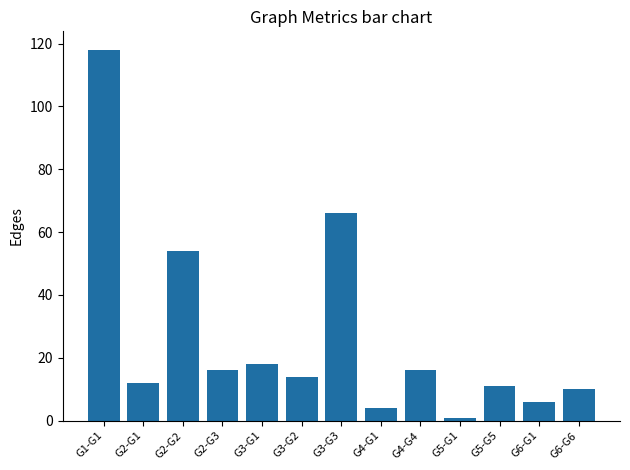

Reading right to left, what are all the values shown in this chart?

G6-G6=10	G6-G1=6	G5-G5=11	G5-G1=1	G4-G4=16	G4-G1=4	G3-G3=66	G3-G2=14	G3-G1=18	G2-G3=16	G2-G2=54	G2-G1=12	G1-G1=118